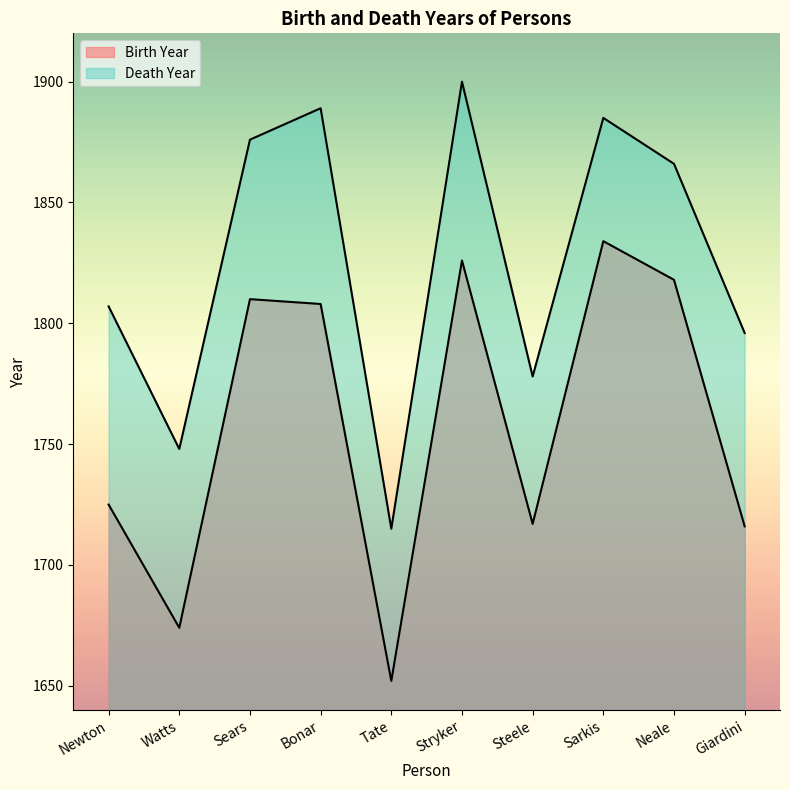

True or false: Death Year and Birth Year cross at least once.

False